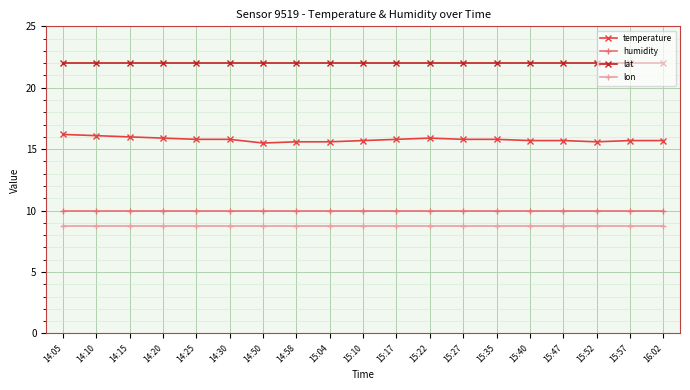

What is the average value of the lon series?

8.8